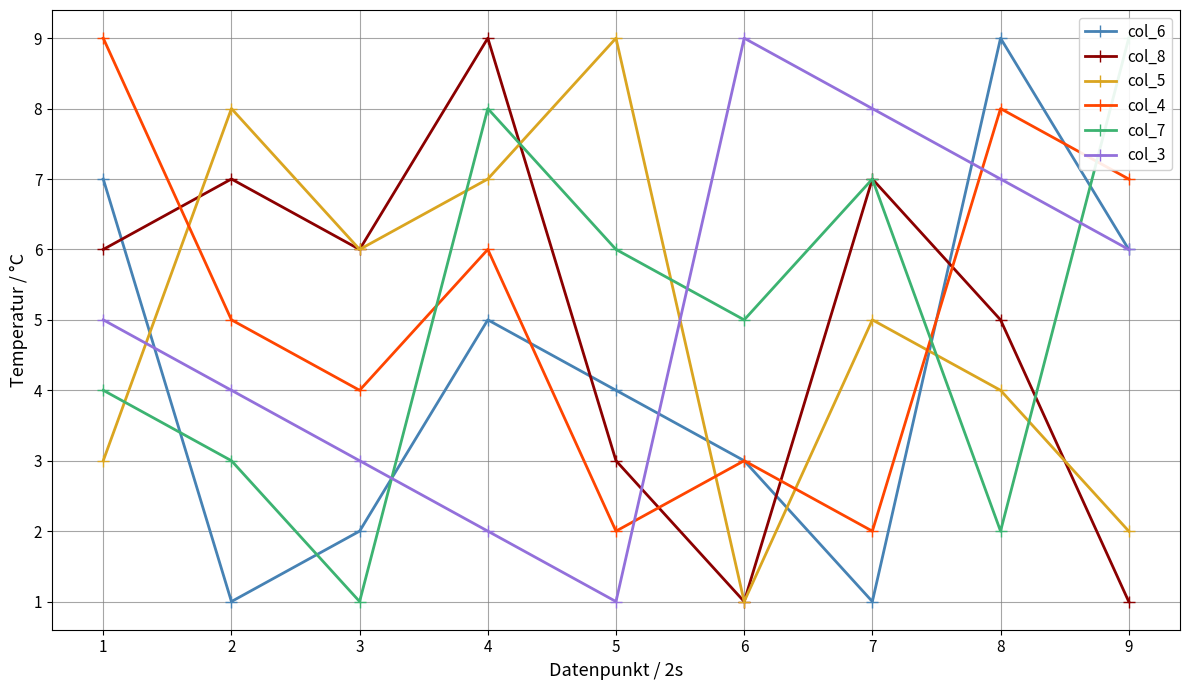

Count the number of categories in the chart.

9